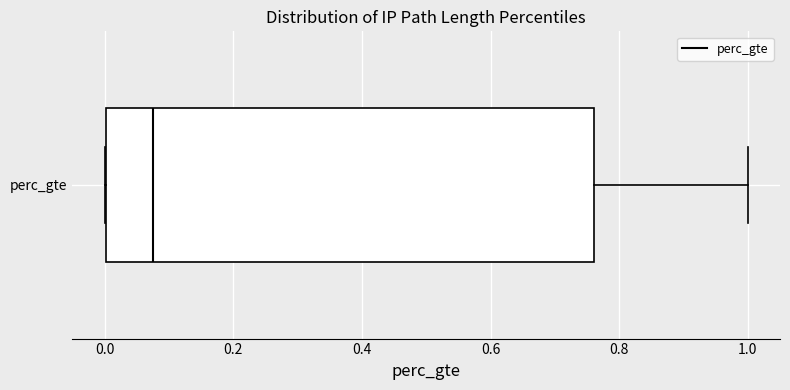

Read this box plot against the x-axis: the position of the median line, the range covered by the box, and the ends of both whiskers. The values are not printed on the chart, so give them approximately, as read against the axis.

median 0.08, box 0.00 to 0.76, whiskers 0.00 to 1.00